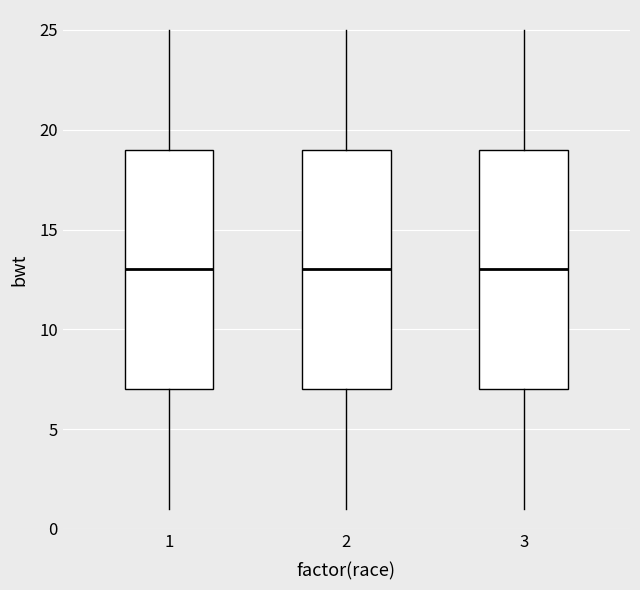

Where does the lower whisker of the box at x = 3 end on the y-axis? The values are not printed on the chart, so give them approximately, as read against the axis.

1